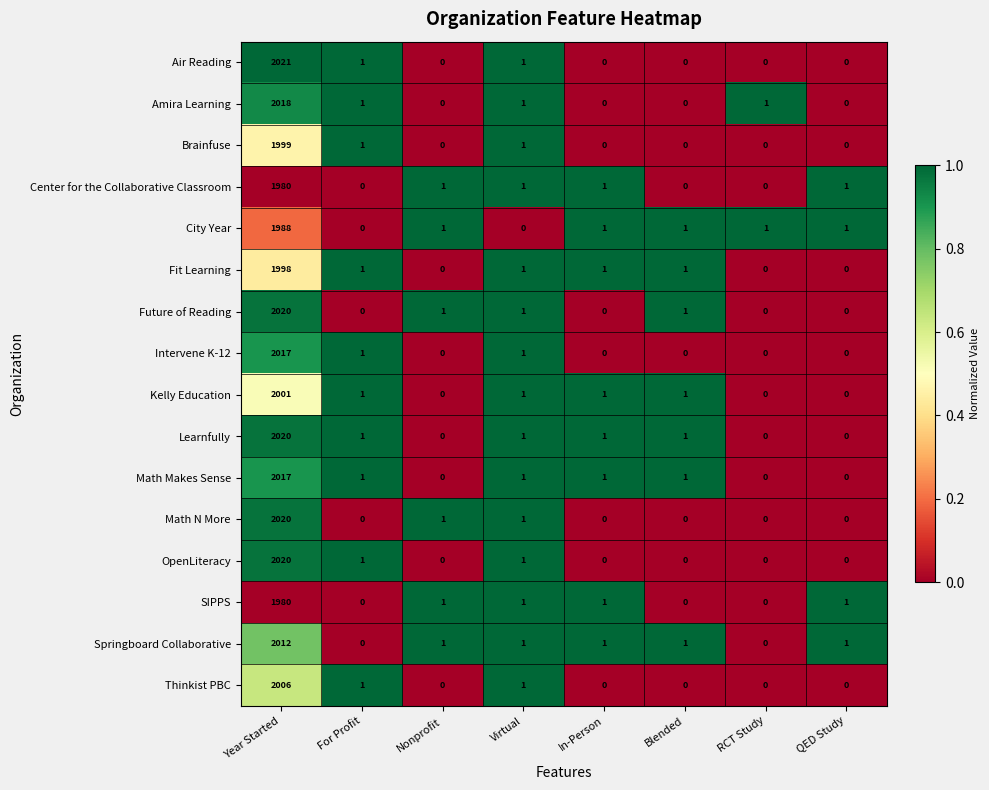

Is the value of Amira Learning at Blended greater than the value of Future of Reading at Blended?

No